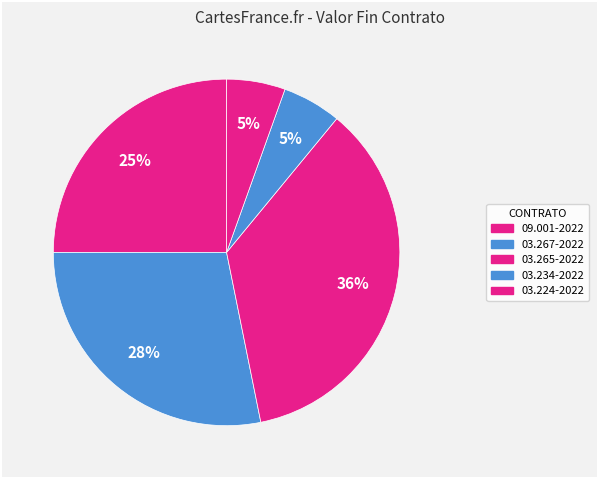

Is there a majority slice in this chart?

No